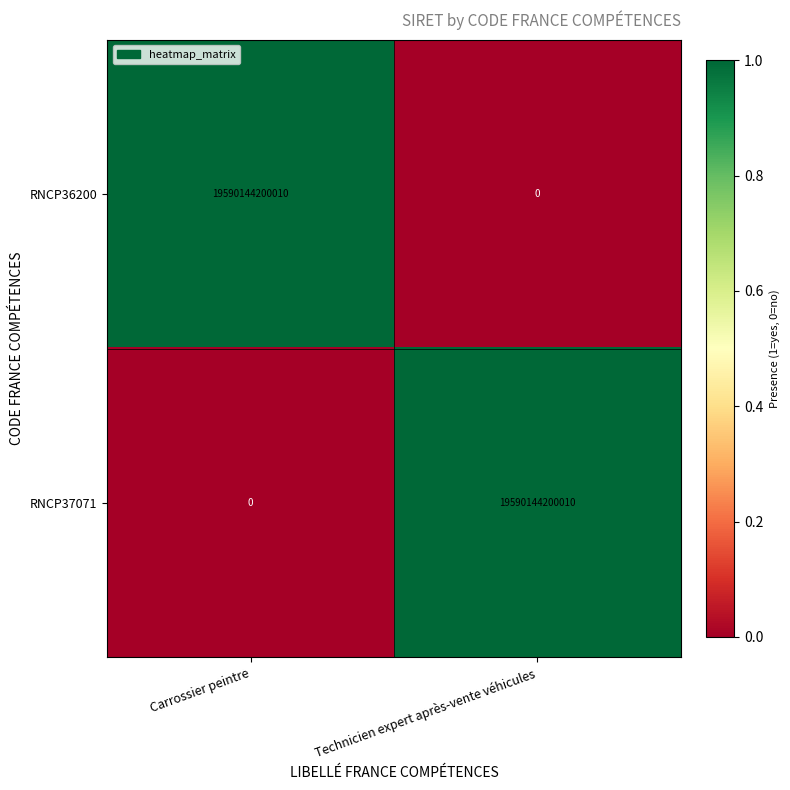

How many values in the RNCP37071 series are below 19590144200010?

1